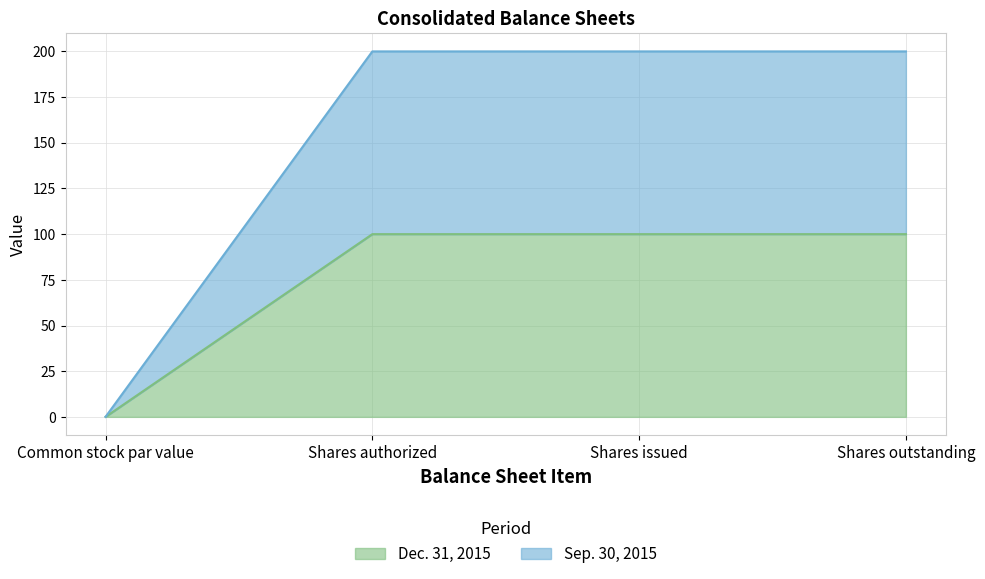

Which series has the largest total across all categories?

Sep. 30, 2015